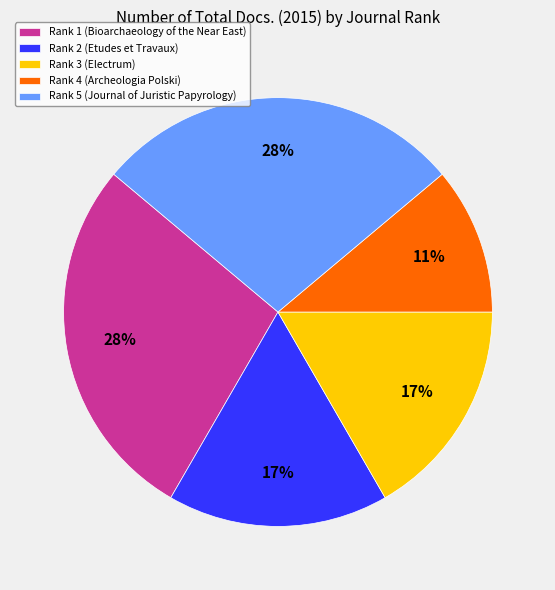

The Rank 4 (Archeologia Polski) slice represents 1% of the pie. True or false?

False